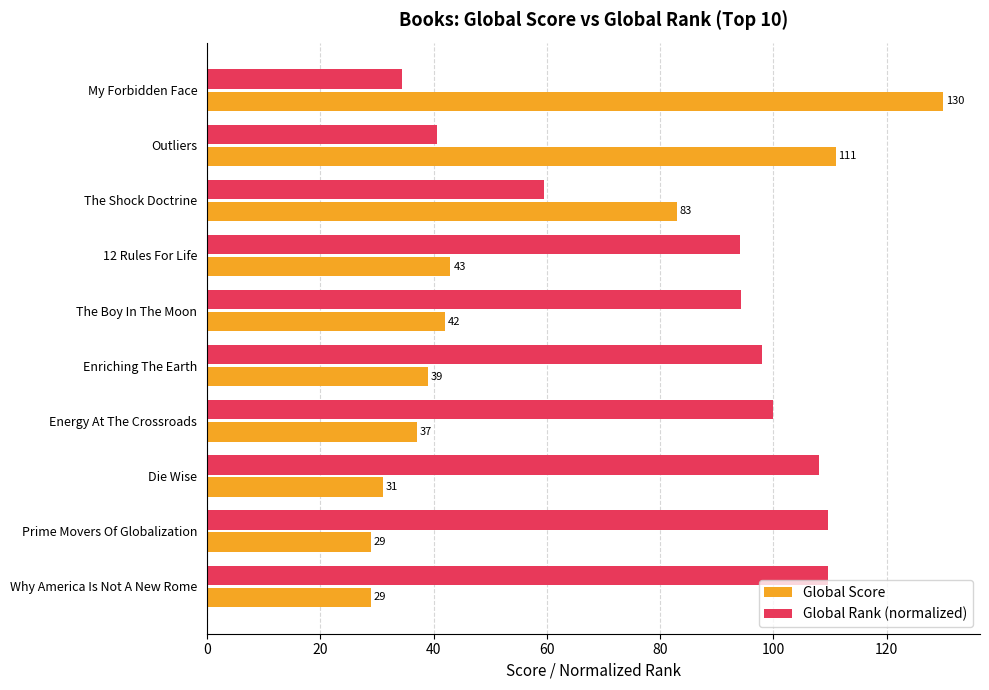

Which label corresponds to the largest value in the chart?

My Forbidden Face